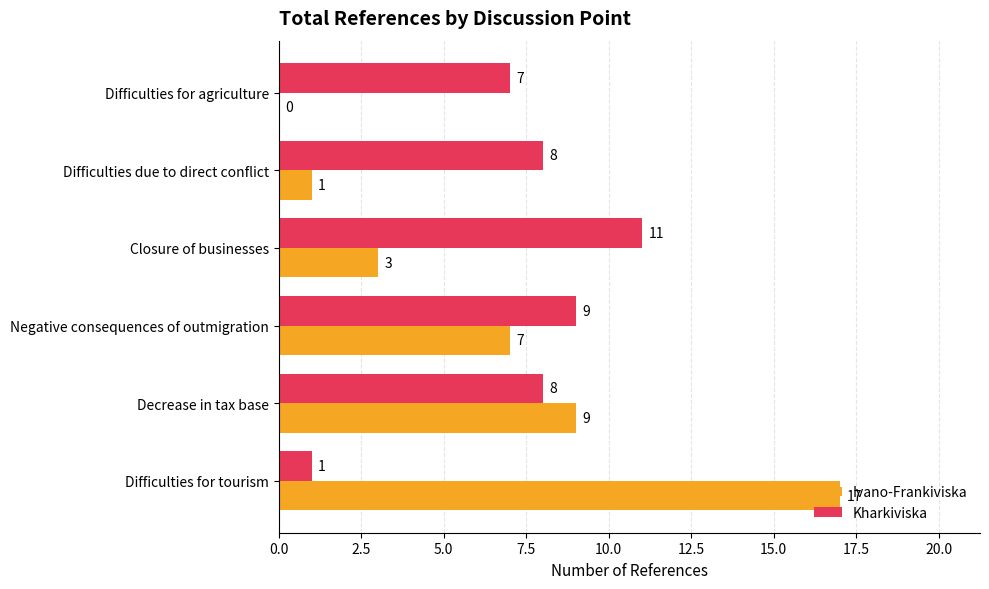

Which series has the largest total across all categories?

Kharkiviska